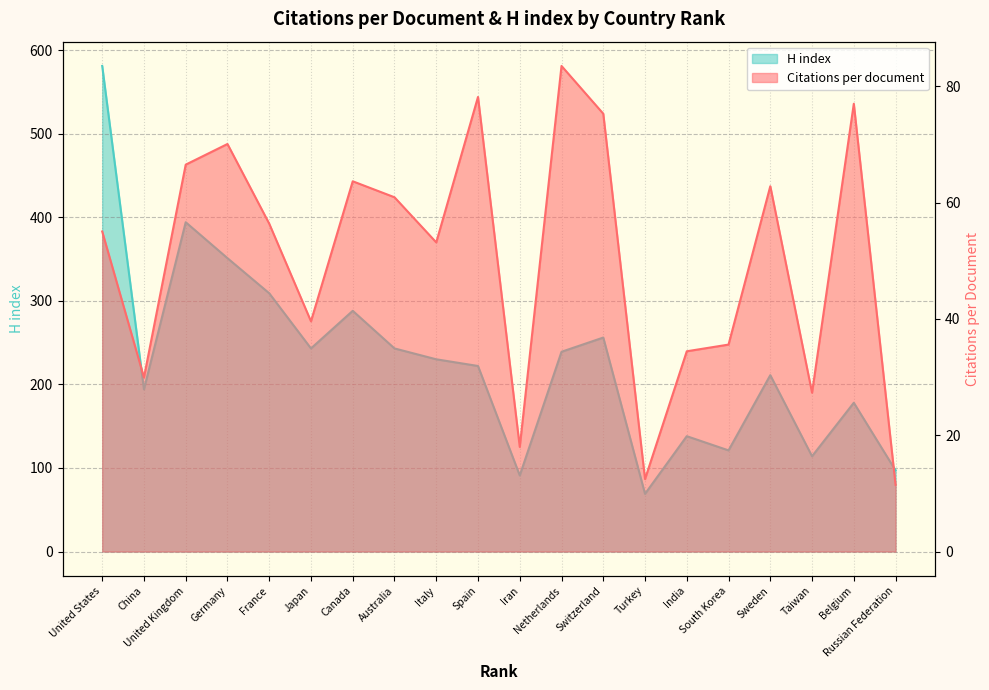

How many data points in Citations per document are less than 56?

10